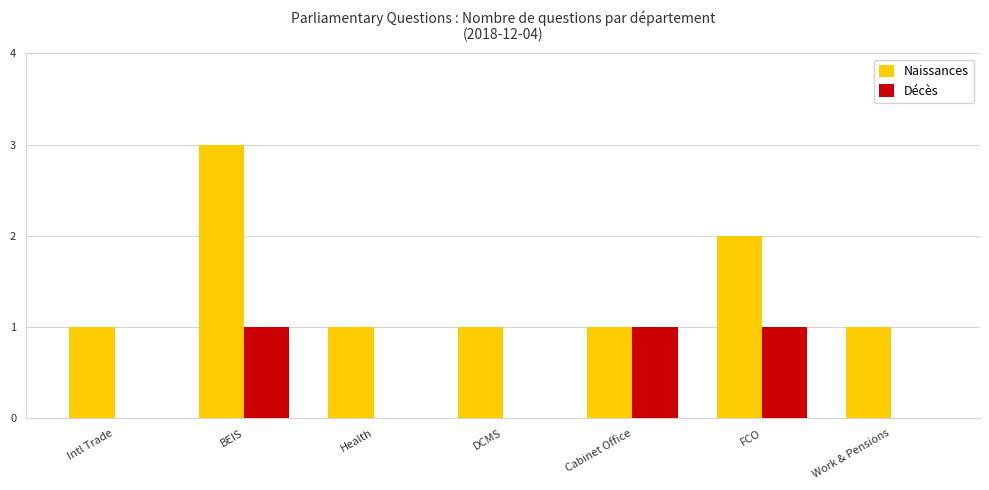

At which category is the sum across all series the highest?

BEIS